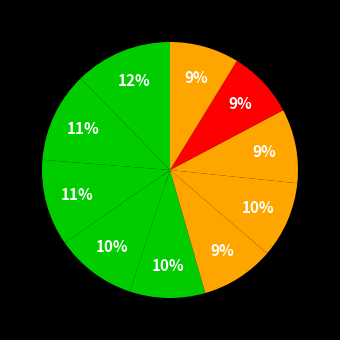

Count the number of slices in the pie.

10